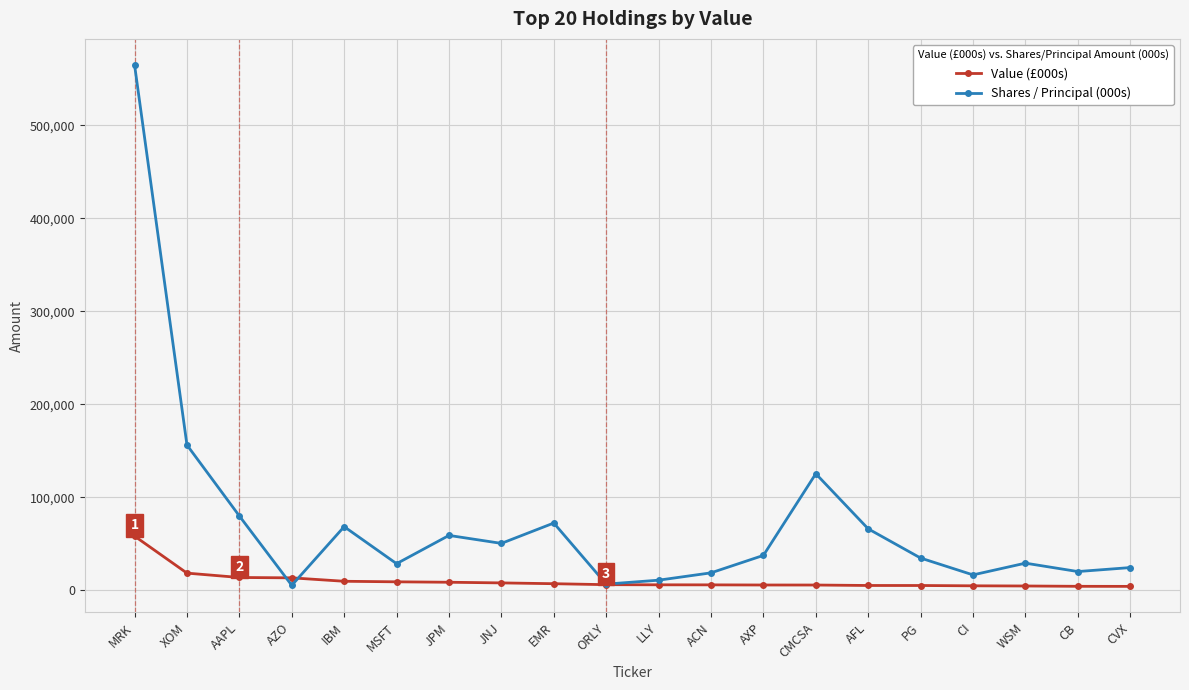

How many data points in Value (£000s) are less than 5939?

10